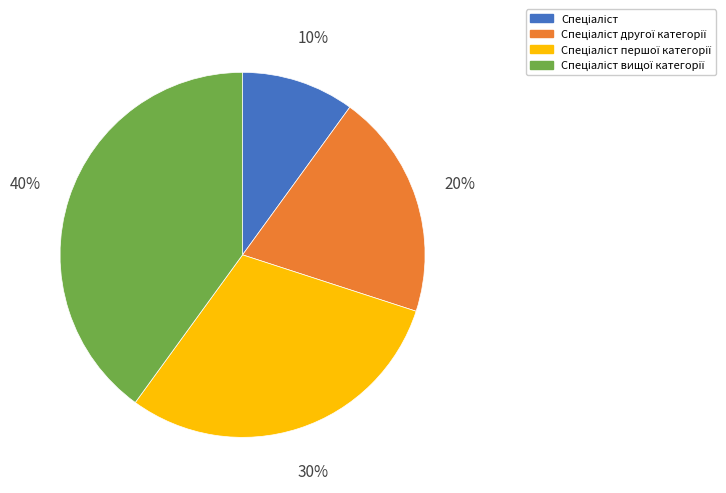

To the nearest percent, what is the average slice percentage?

25%